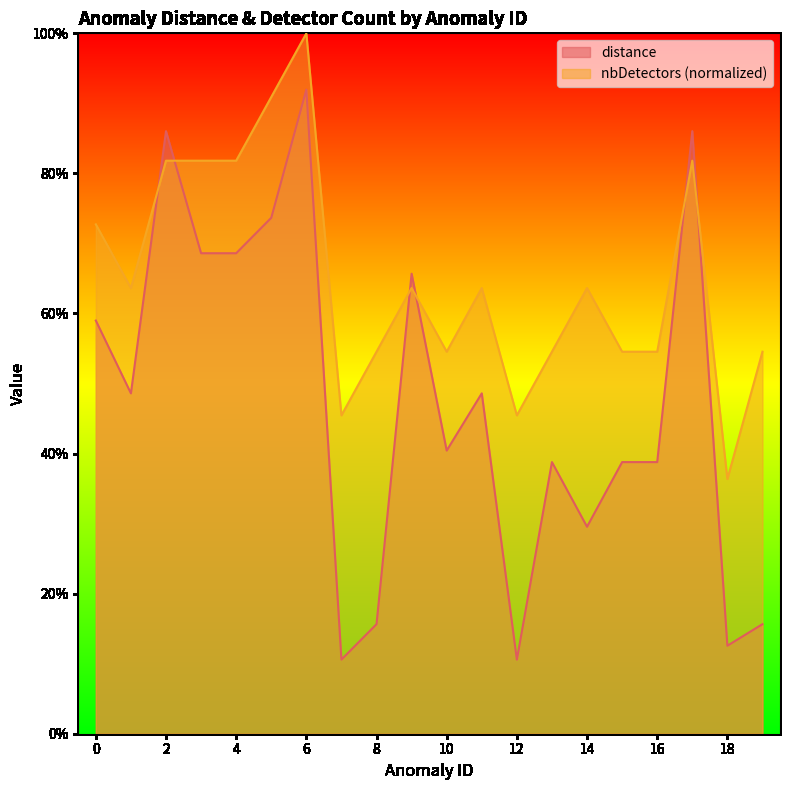

Count the number of categories in the chart.

20